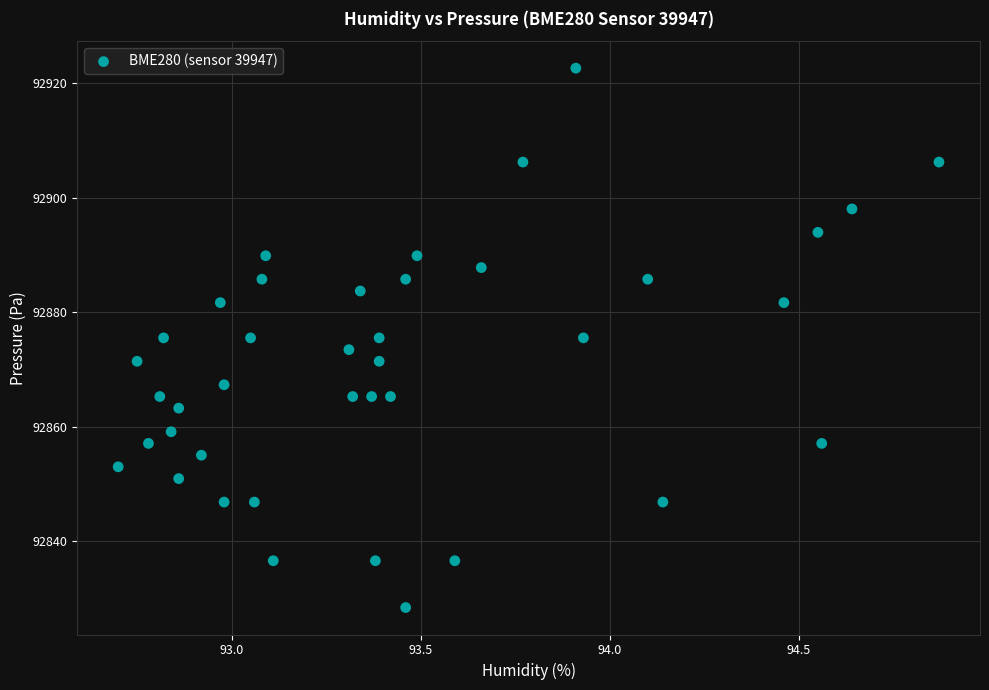

What is the range of X values (max minus min)?

2.2